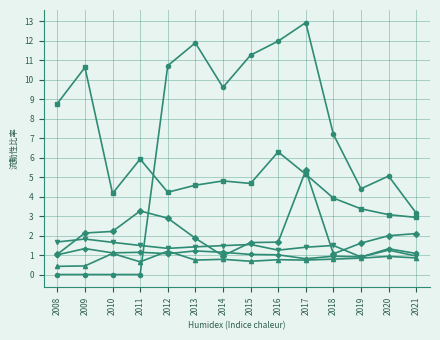

What is the maximum value shown in the chart?

12.9